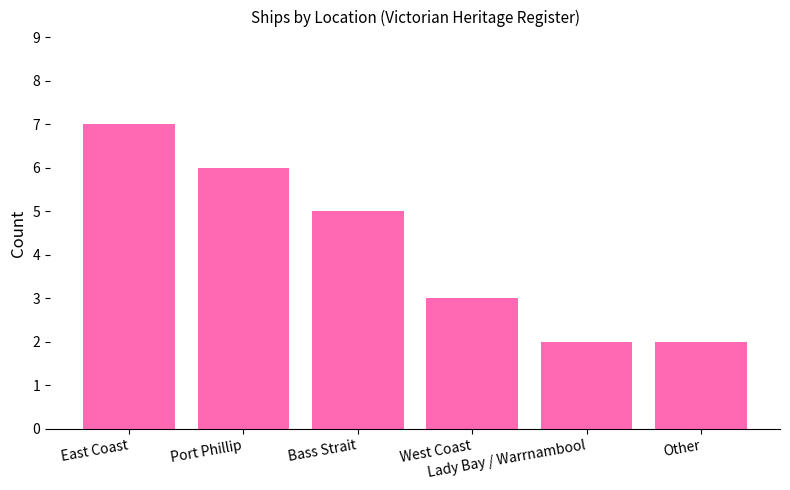

Reading left to right, extract all data points from this chart.

7	6	5	3	2	2